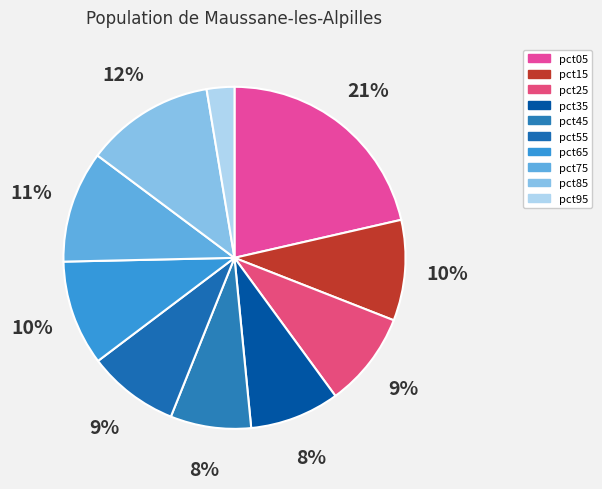

Is pct45 the majority of the pie?

No